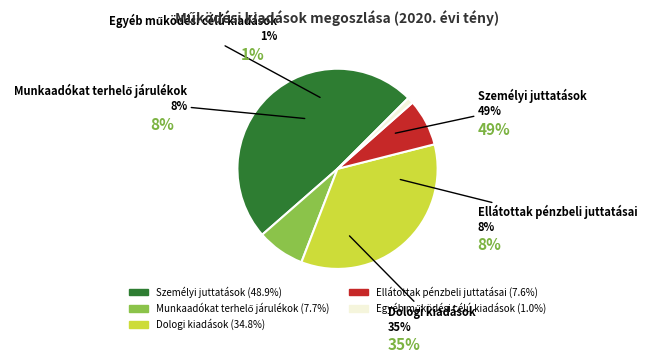

Rank the categories by value from highest to lowest.

Személyi juttatások, Dologi kiadások, Munkaadókat terhelő járulékok, Ellátottak pénzbeli juttatásai, Egyéb működési célú kiadások